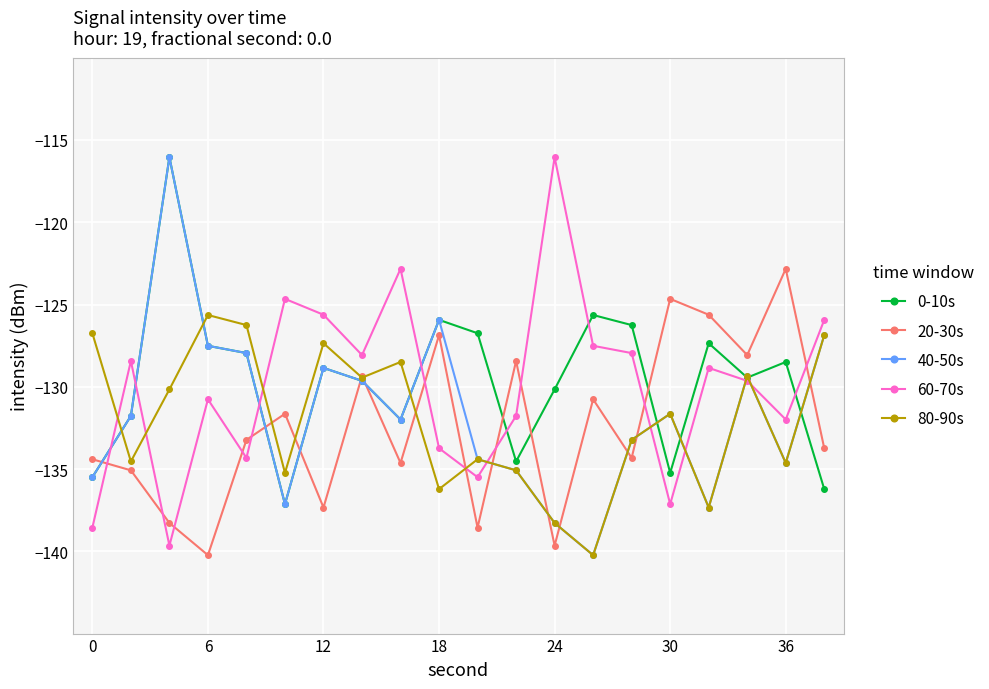

True or false: 60-70s and 20-30s cross at least once.

True